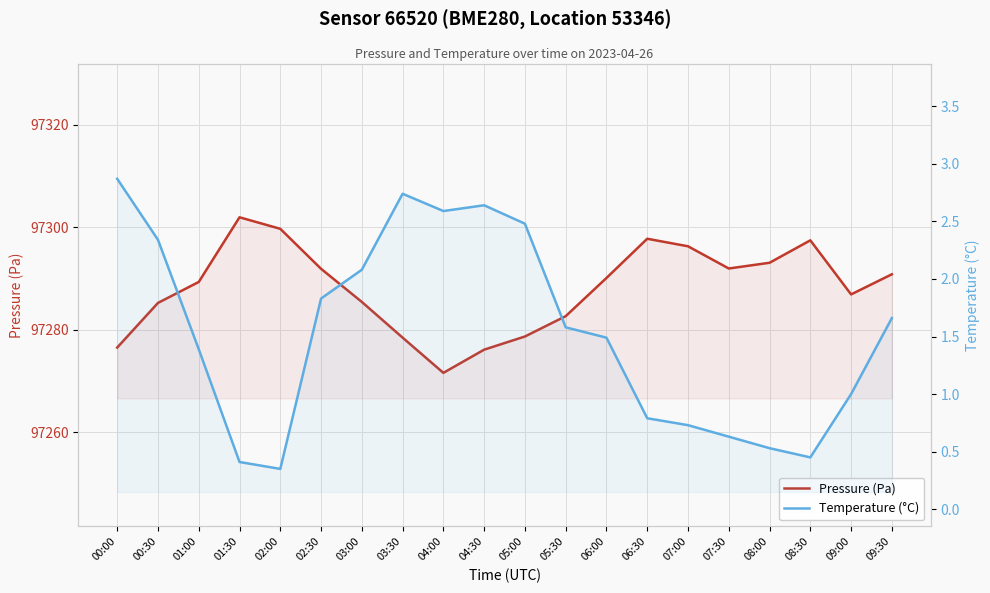

What is the difference between the second highest and second lowest values in the Pressure (Pa) series?

23.6